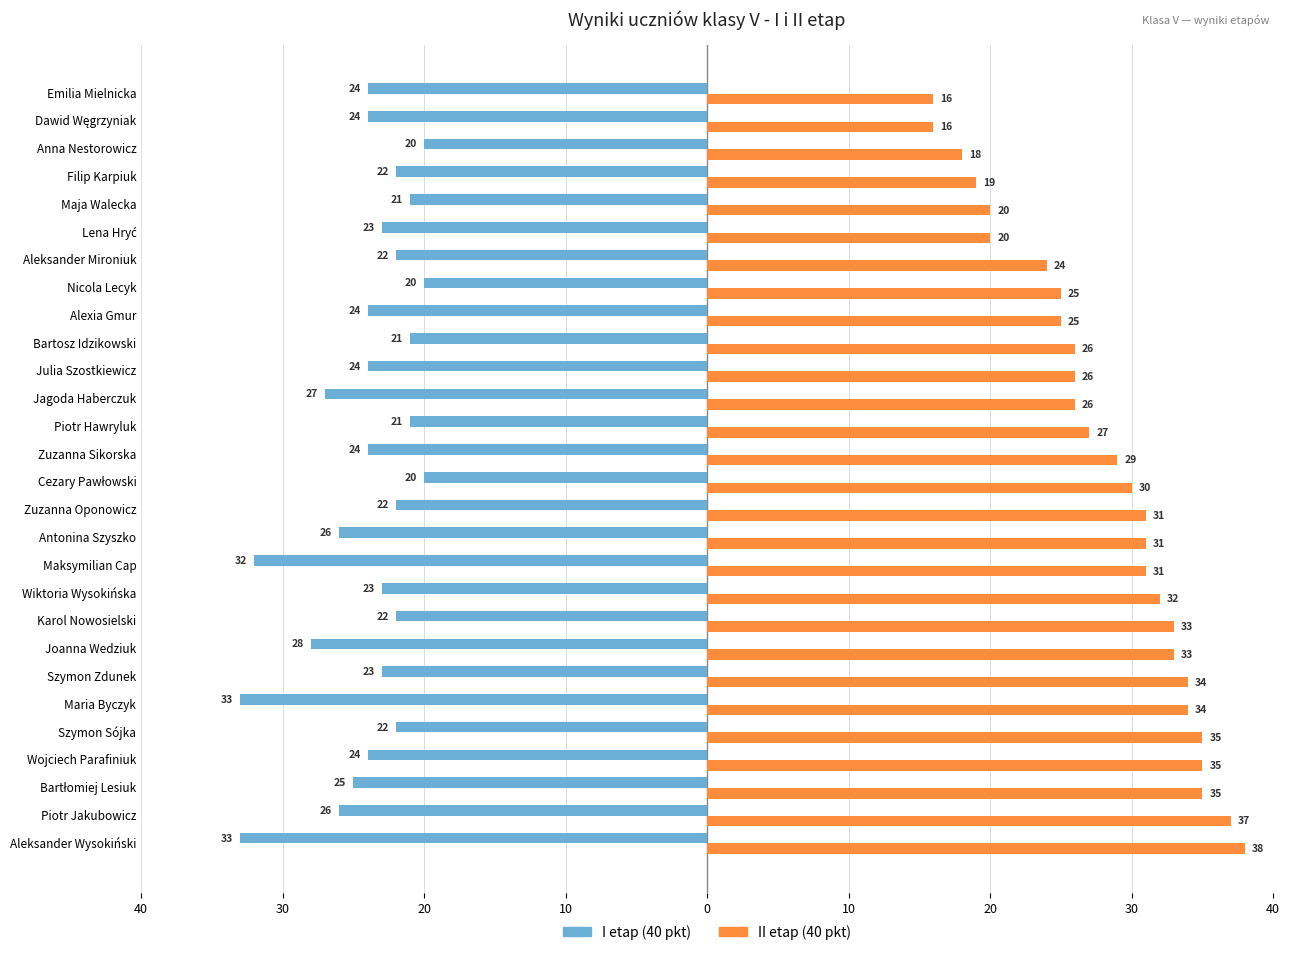

What are all the series names shown in the legend?

I etap (40 pkt), II etap (40 pkt)